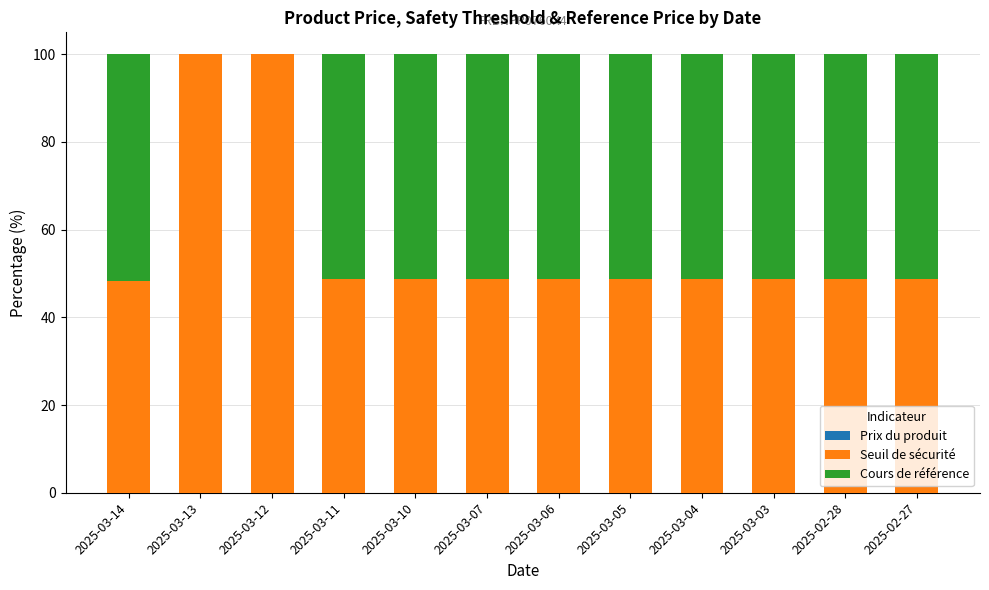

Read the Seuil de sécurité value at 2025-03-06.

48.7